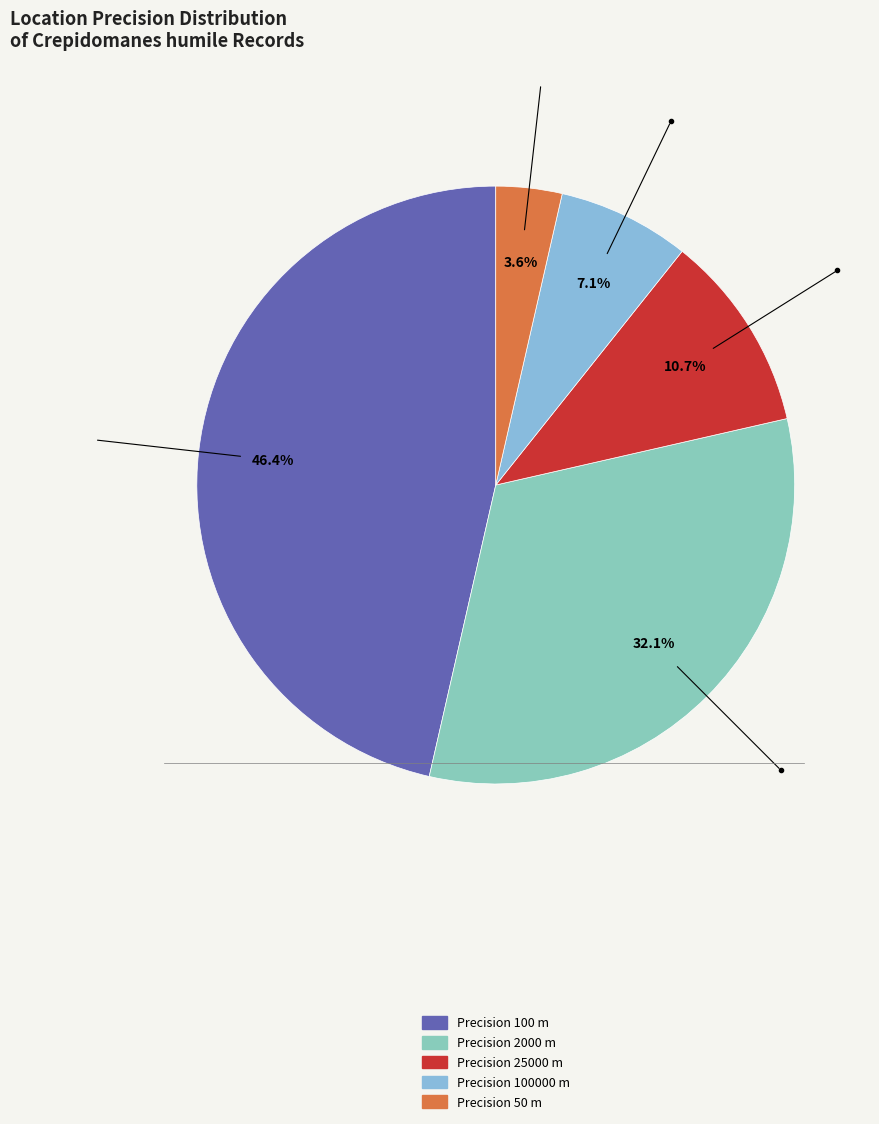

Count the number of slices in the pie.

5